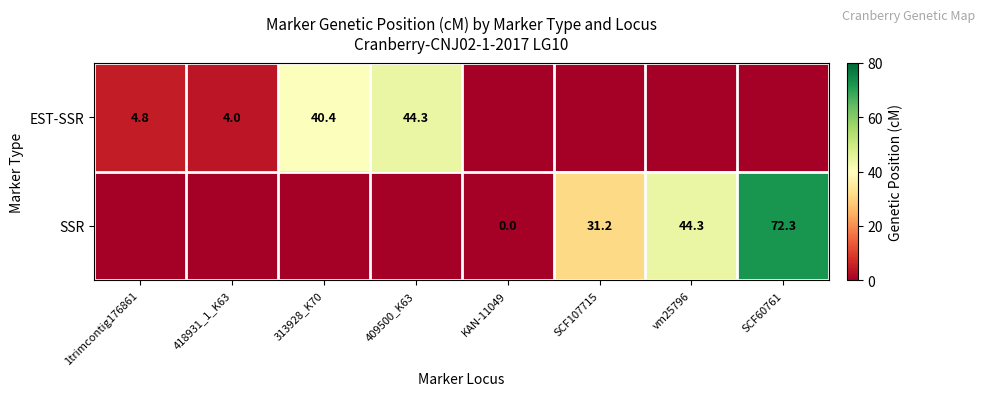

The EST-SSR series shows 4.0 at 418931_1_K63. True or false?

True